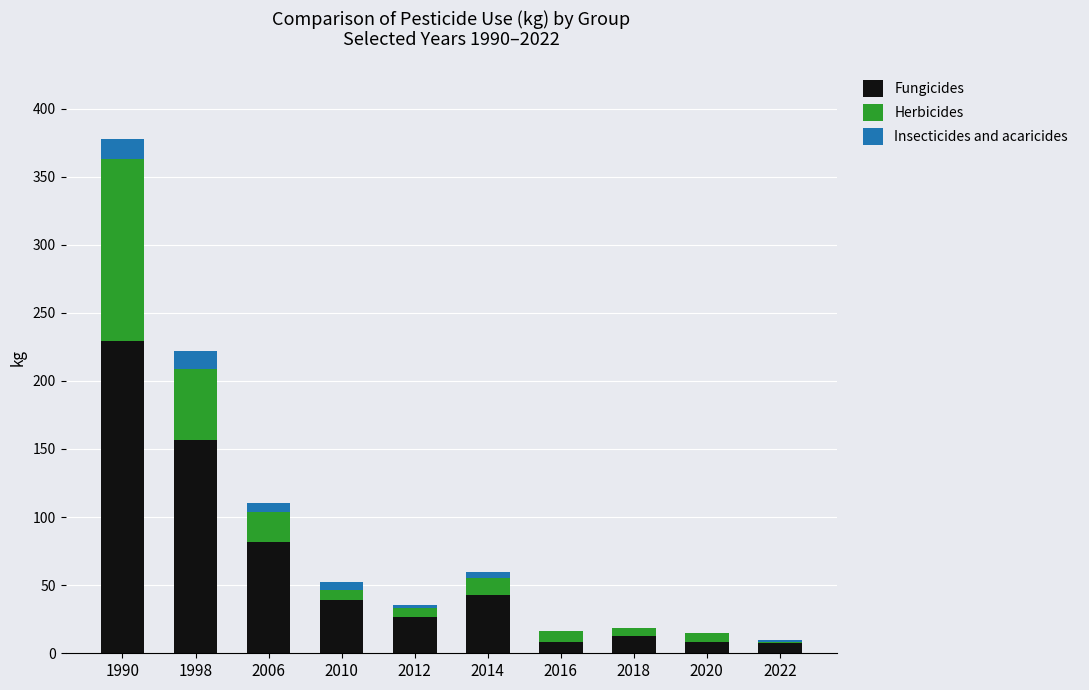

How many data points in Fungicides are above 39?

5